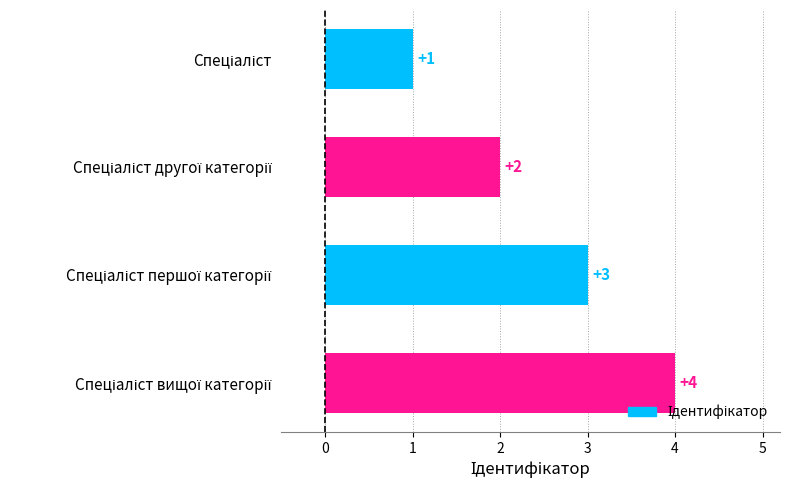

What is the value of the 2nd bar from the top?

2